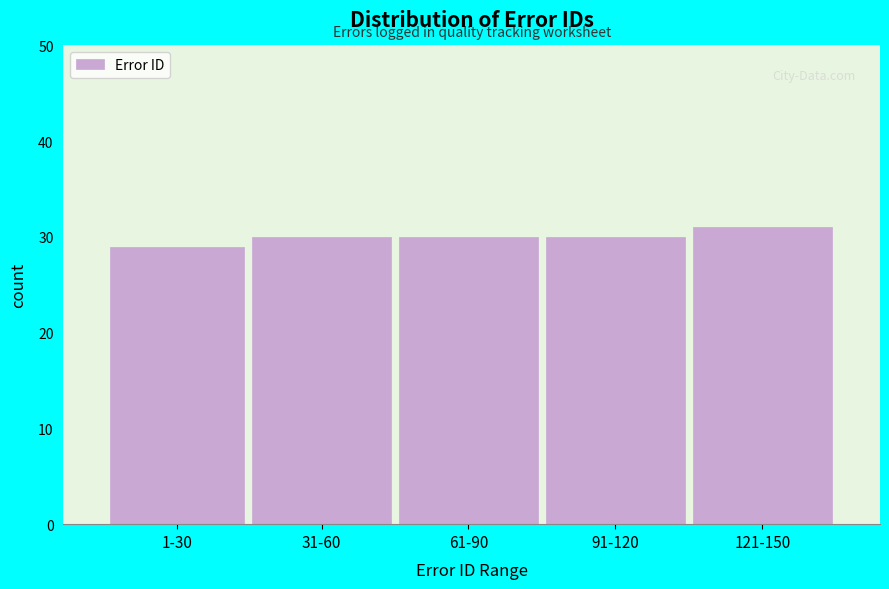

Reading right to left, list all the values displayed in this chart.

31	30	30	30	29